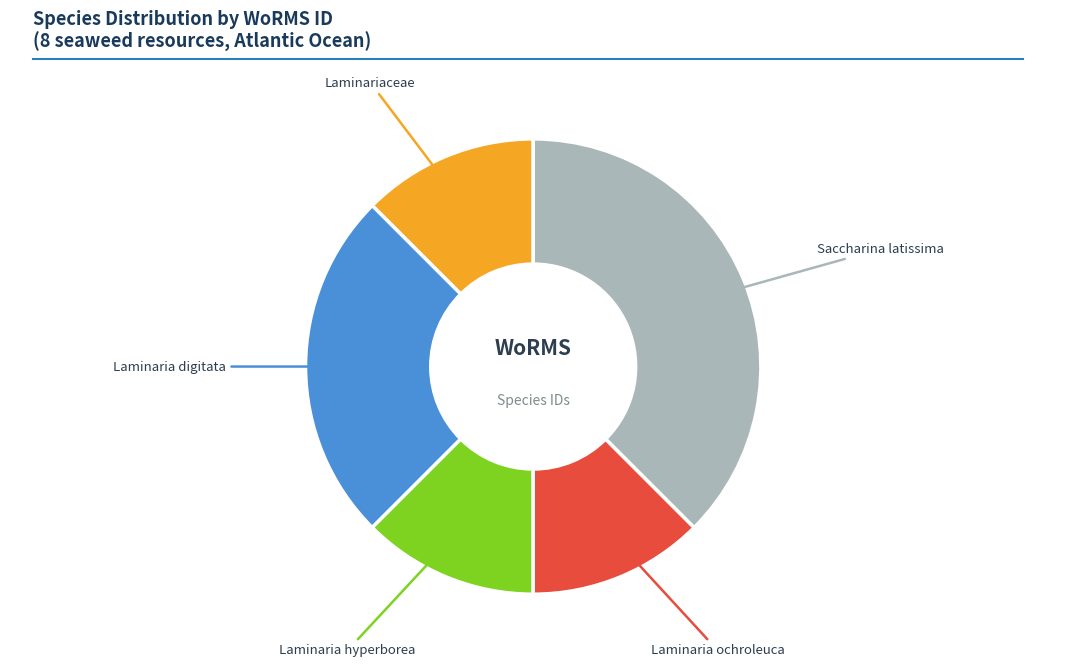

Does Laminaria hyperborea account for over 50% of the chart?

No